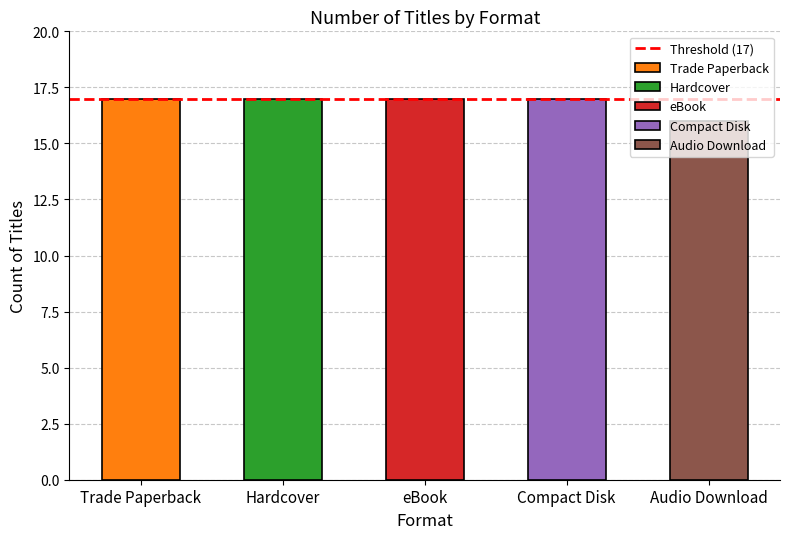

Is it true that the value at Hardcover is 24?

False